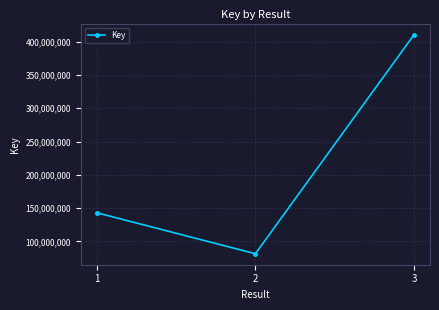

What is the greatest value displayed?

410737319